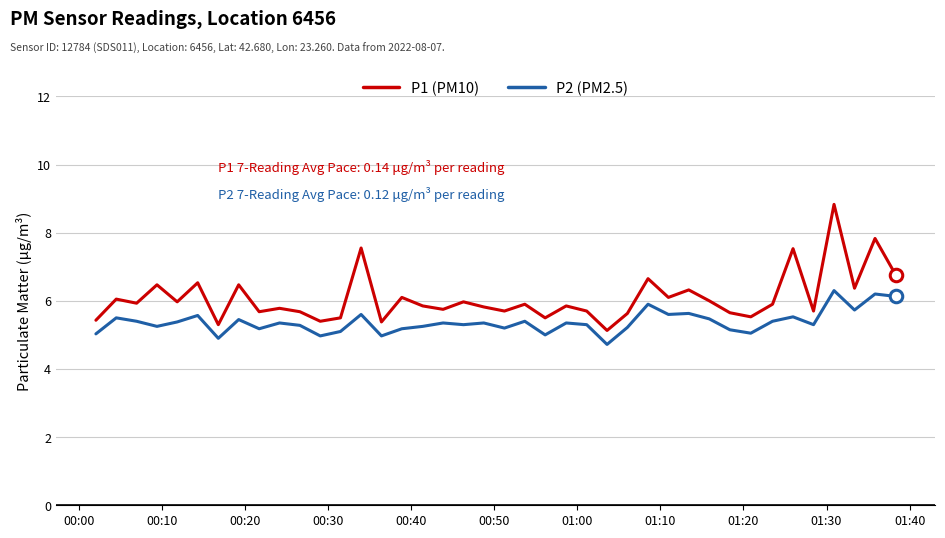

Which series has the largest total across all categories?

P1 (PM10)